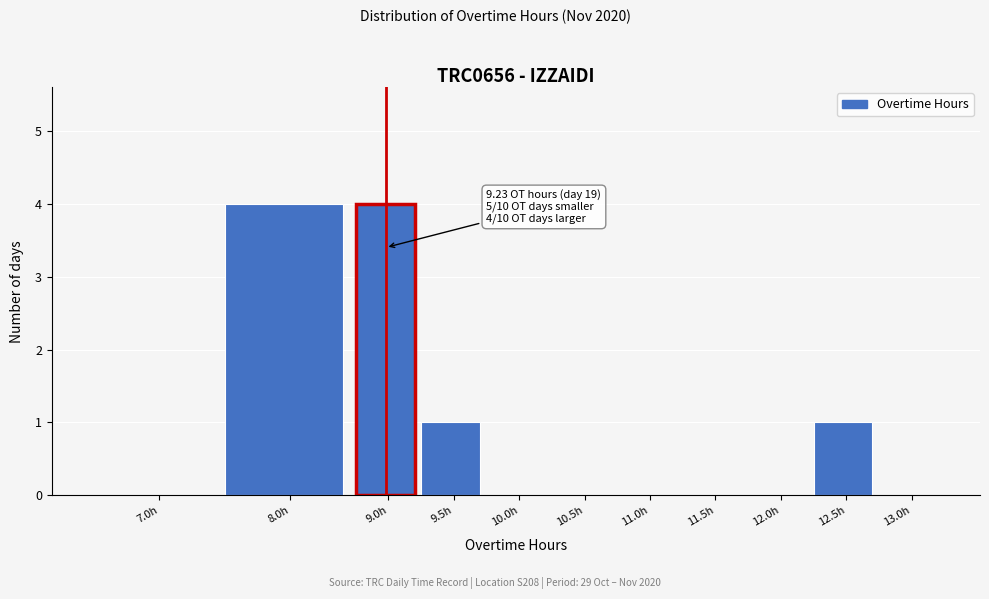

Reading left to right, transcribe all the data shown in this chart.

7.0h=0	8.0h=4	9.0h=4	9.5h=1	10.0h=0	10.5h=0	11.0h=0	11.5h=0	12.0h=0	12.5h=1	13.0h=0